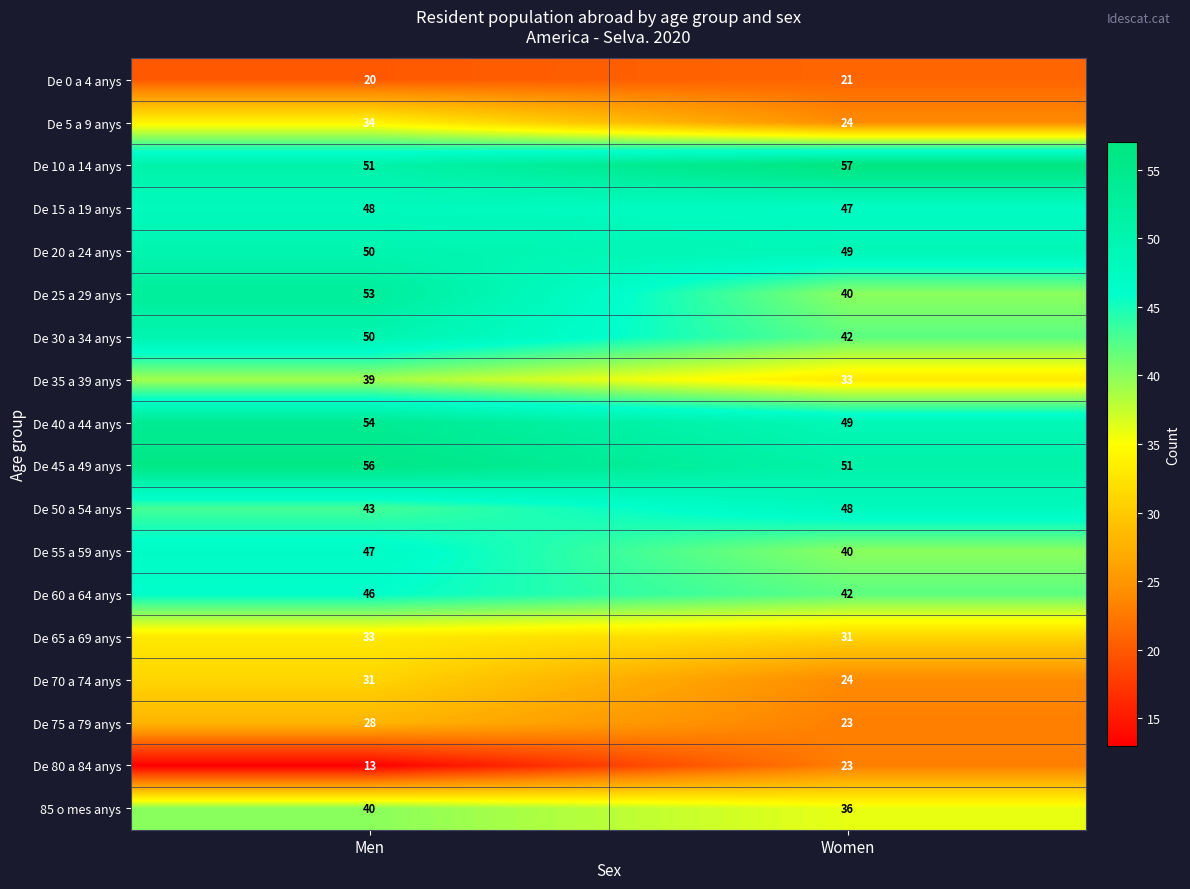

Is the value of De 80 a 84 anys at Men greater than the value of De 5 a 9 anys at Men?

No